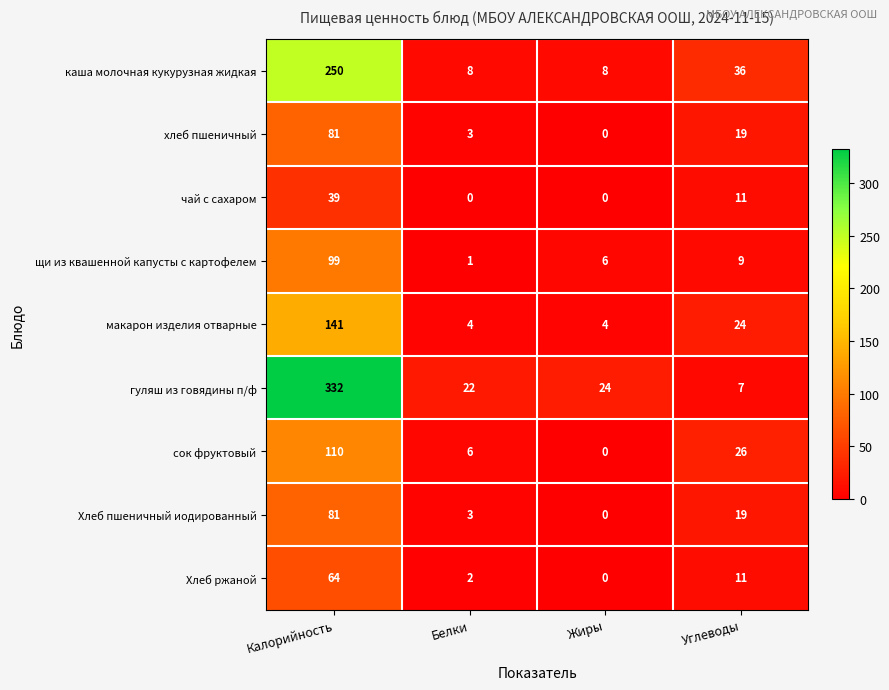

Rank the categories by щи из квашенной капусты с картофелем value from lowest to highest.

Белки, Жиры, Углеводы, Калорийность